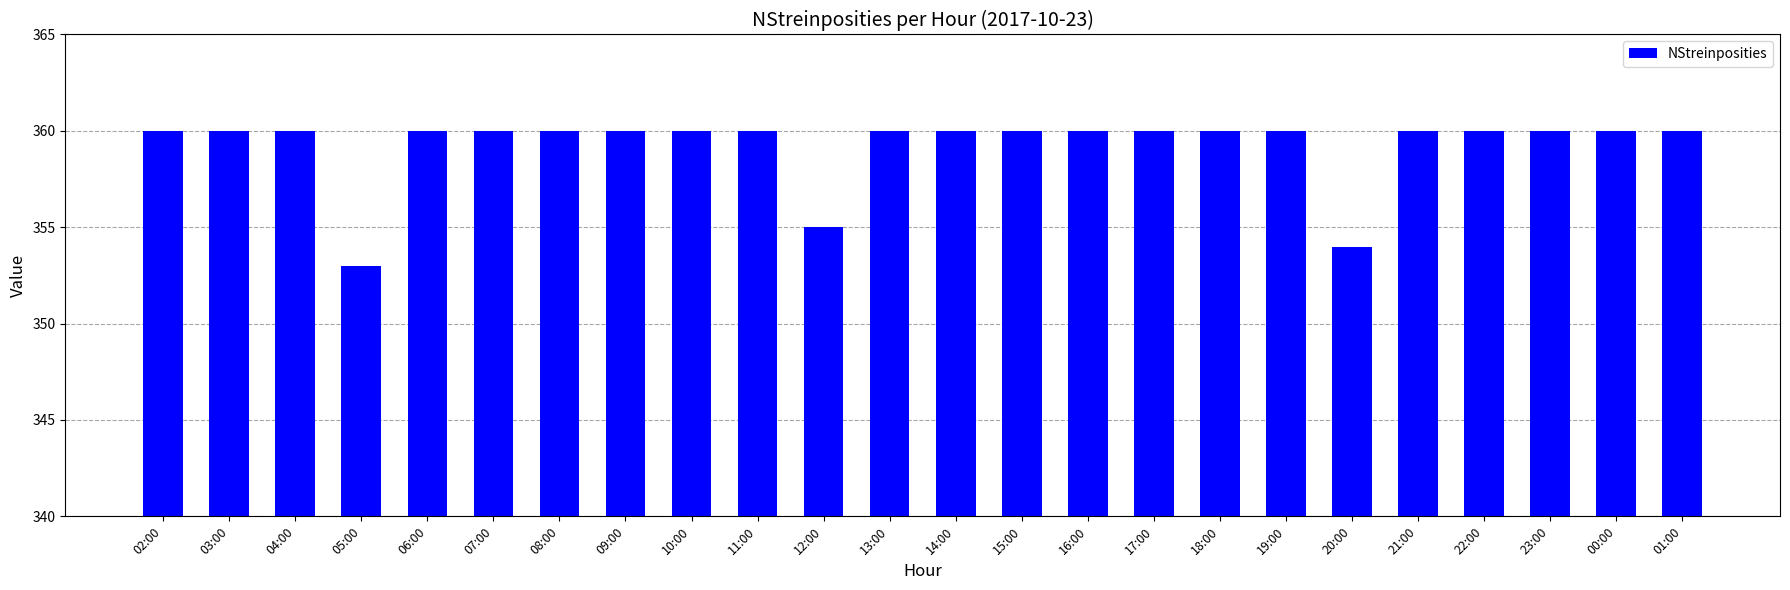

Approximately how many times larger is the value at 20:00 compared to 09:00?

1.0